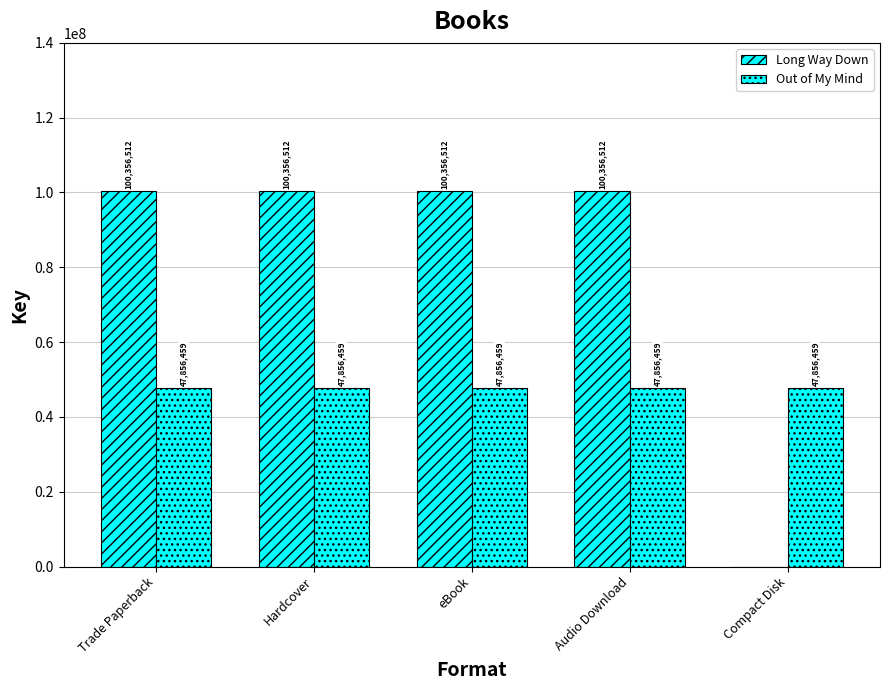

How many groups of bars are there?

5